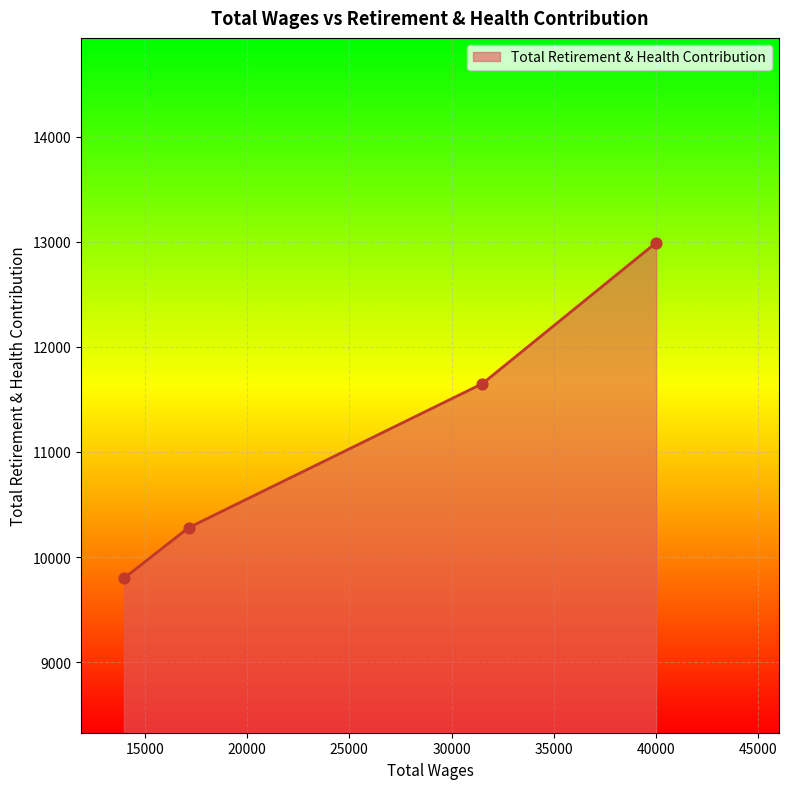

What is the difference between the maximum and minimum values?

3193